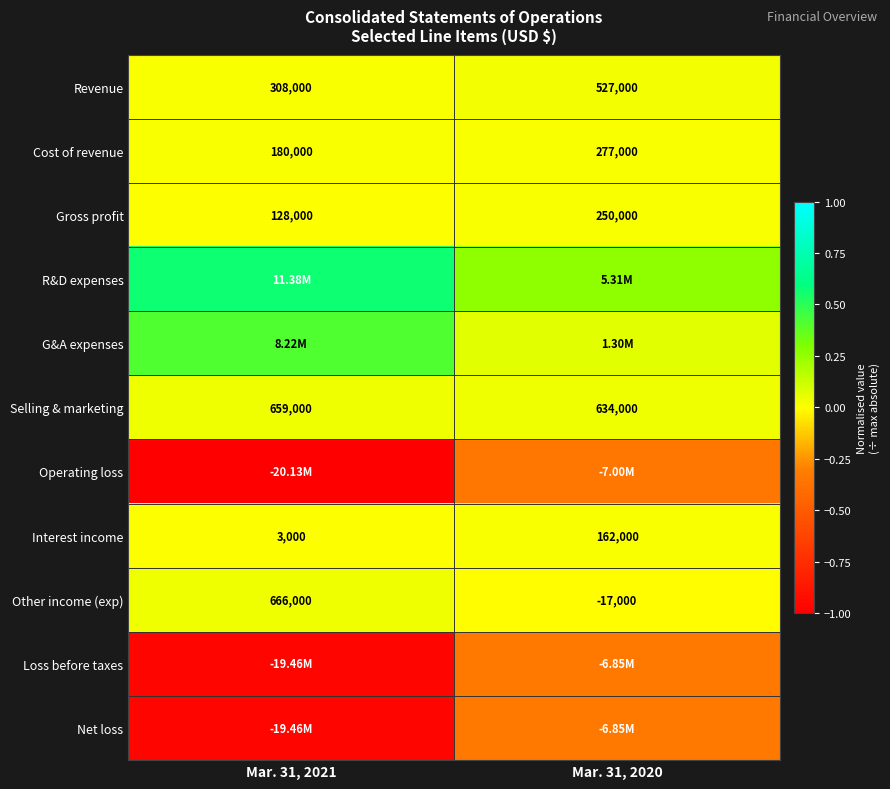

Is the value of Selling & marketing at Mar. 31, 2020 greater than the value of Gross profit at Mar. 31, 2020?

Yes